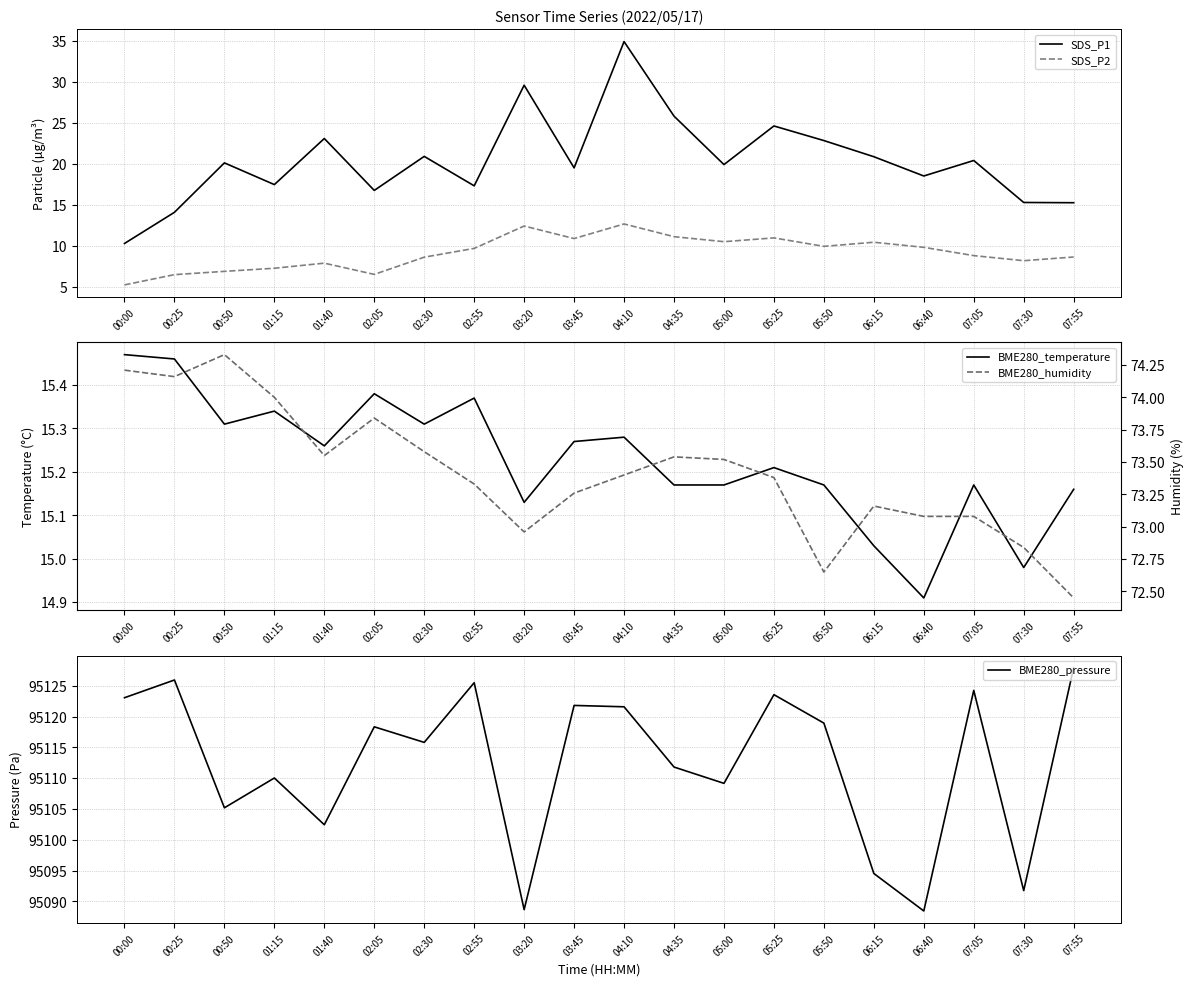

True or false: SDS_P2 and SDS_P1 cross at least once.

False